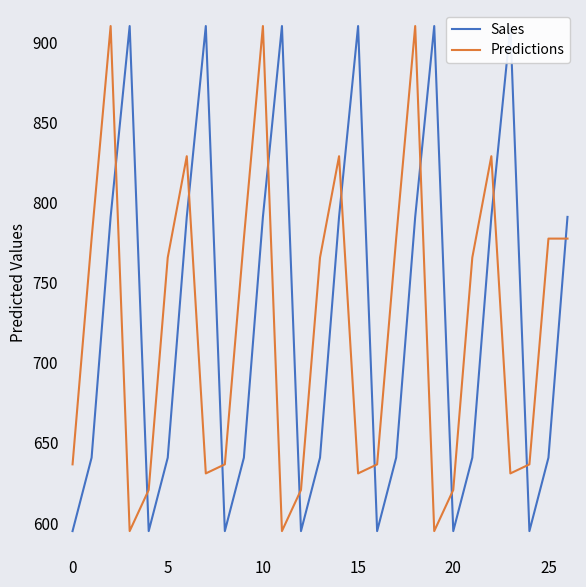

What is the lowest value of the Predictions series?

595.0